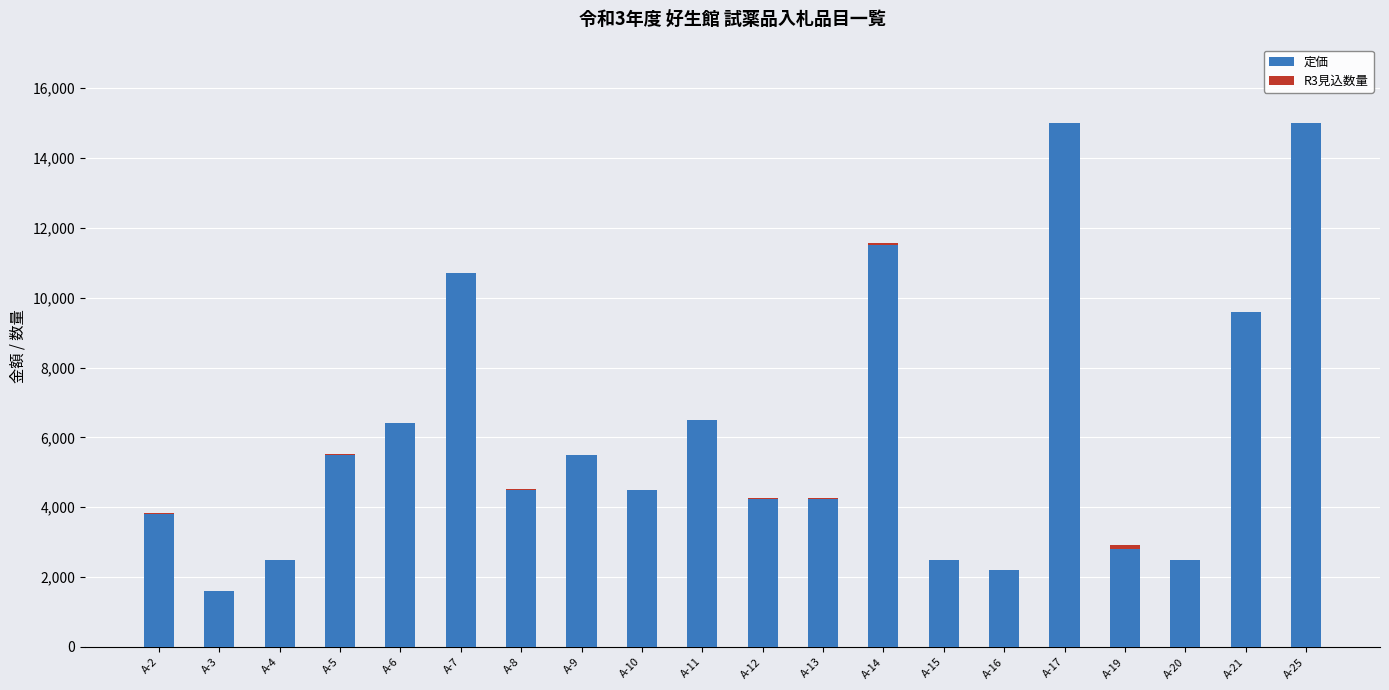

The value of 定価 at A-6 is 6400. True or false?

True